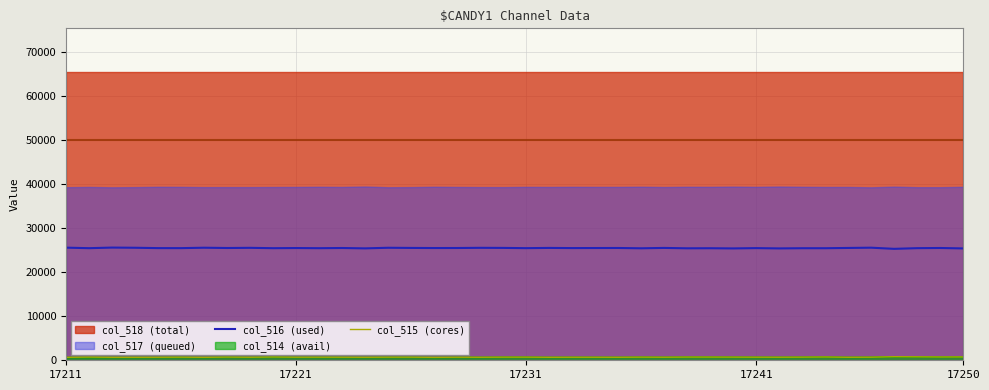

How many lines are shown in the chart?

2